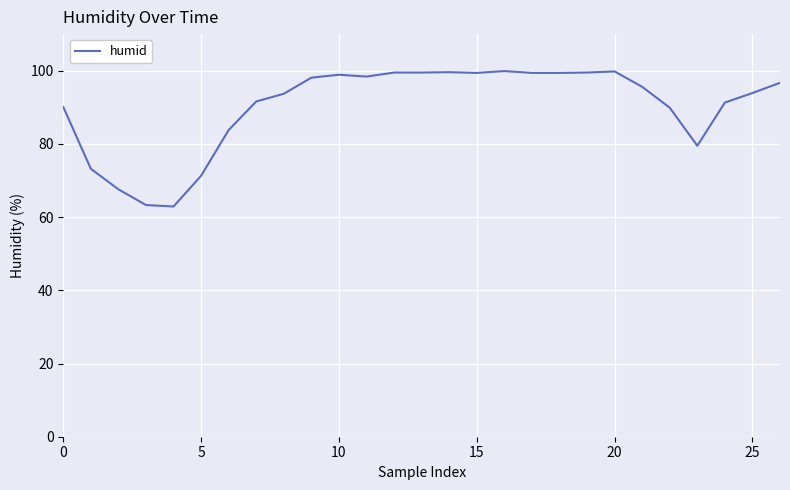

True or false: there are more than 0 points higher than both neighbors.

True